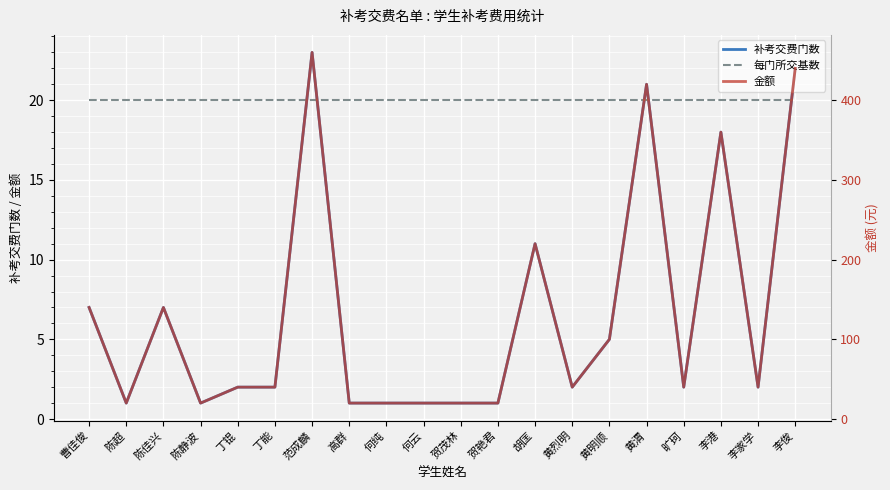

Which category has the highest value in the 每门所交基数 series?

曹佳俊